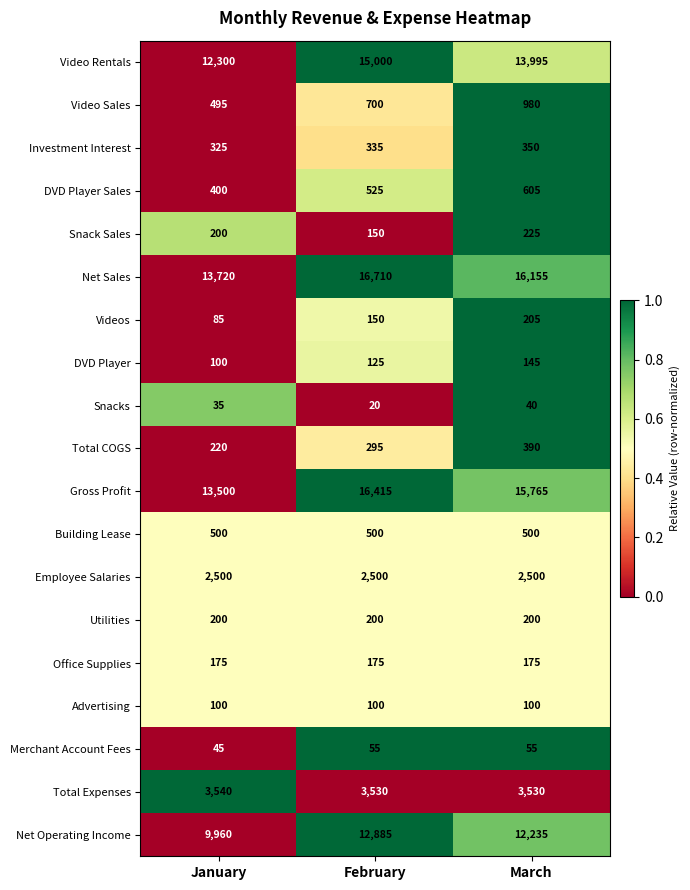

What is the minimum value shown in the chart?

20